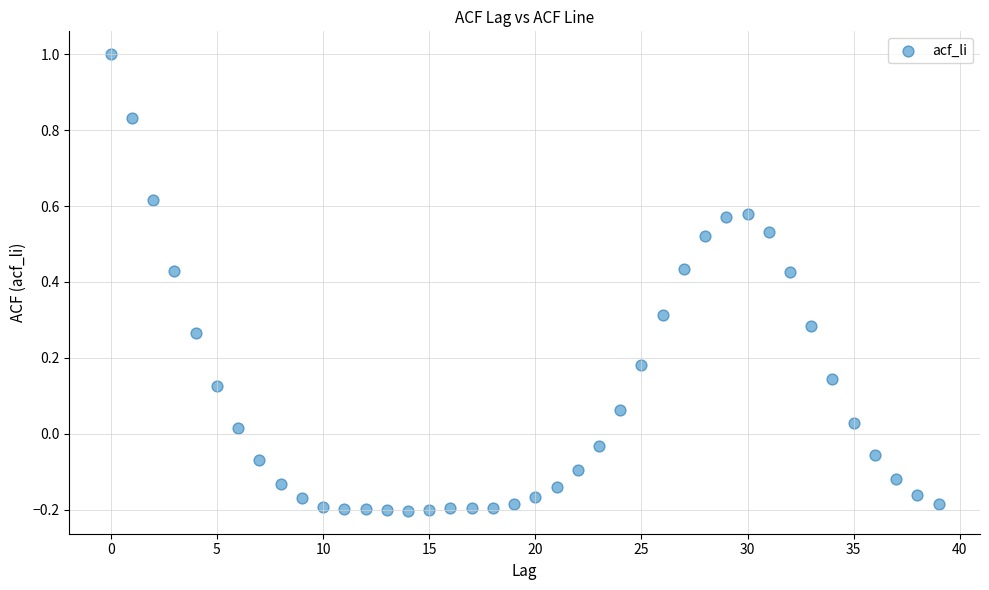

What is the range of Y values (max minus min)?

1.2